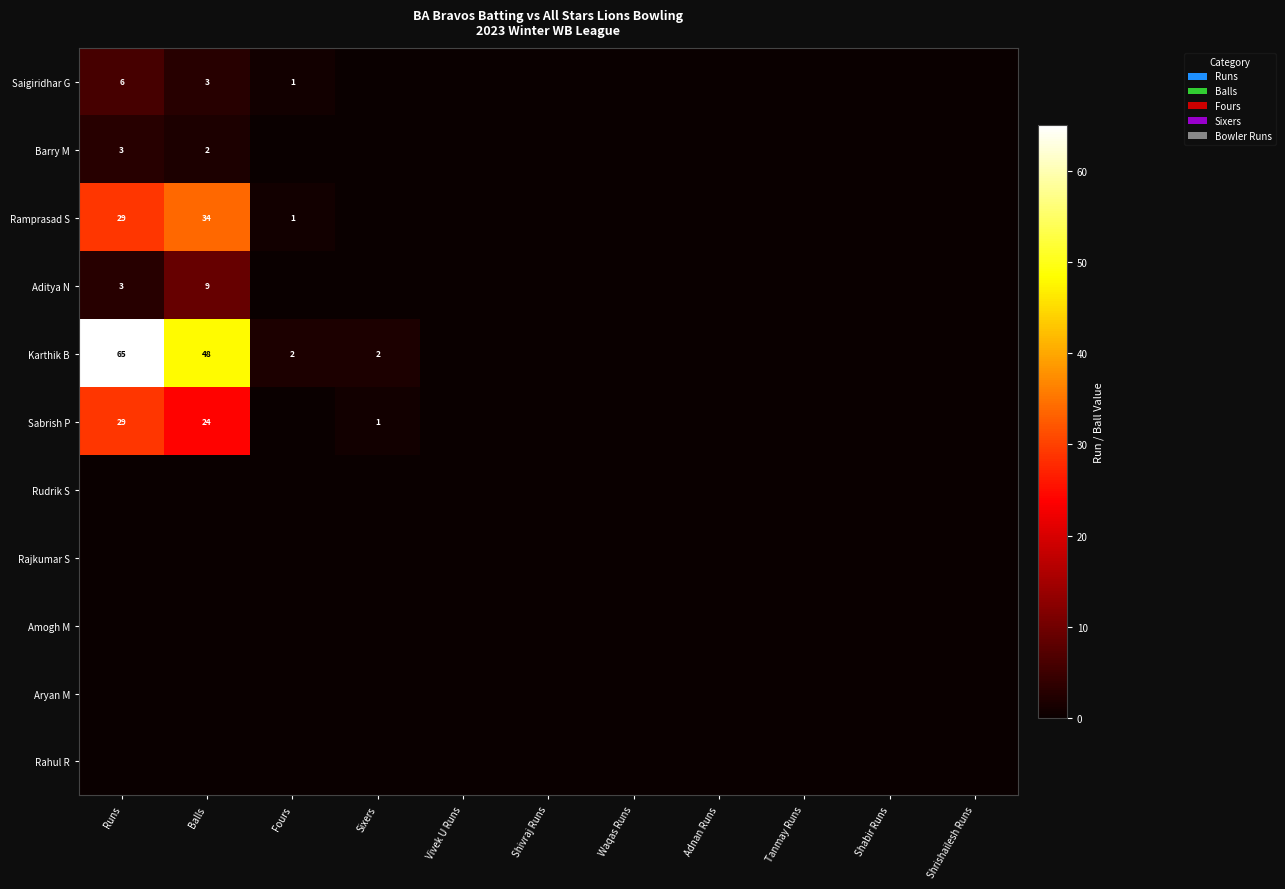

True or false: Sabrish P has a value of 38 at Balls.

False